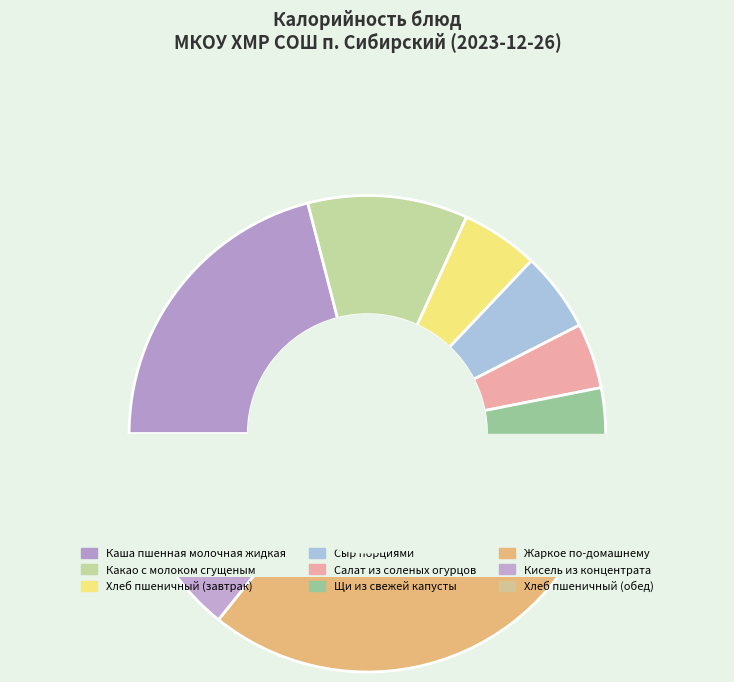

What is the smallest slice in the pie chart?

Салат из соленых огурцов